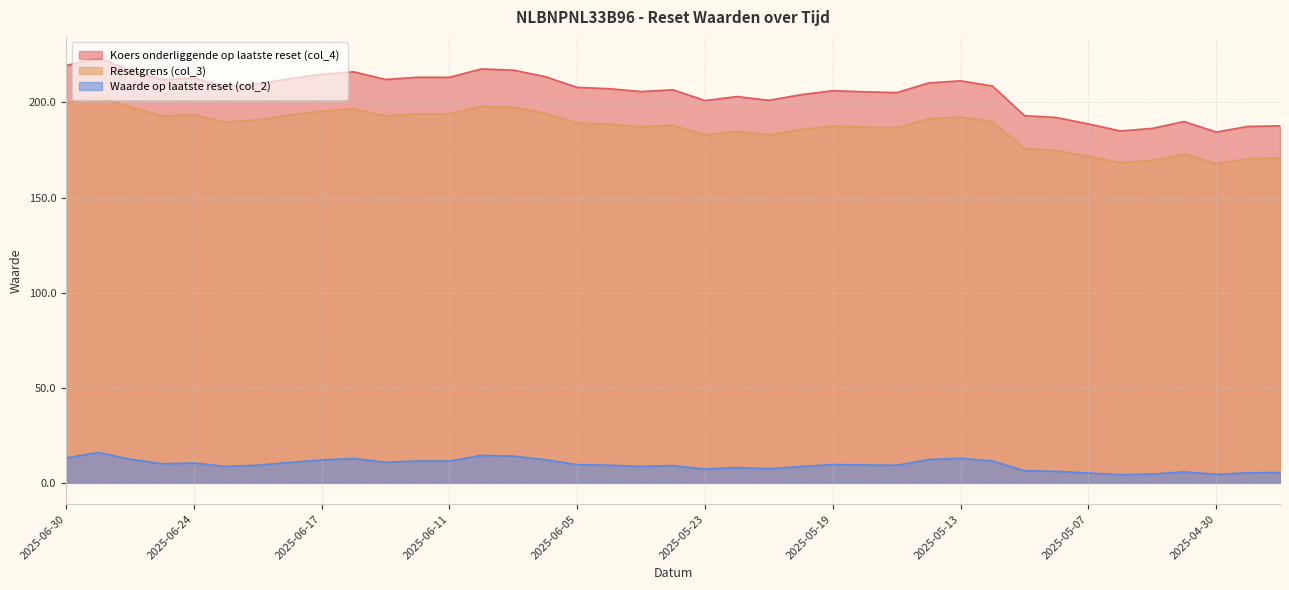

Is the value of Waarde op laatste reset (col_2) at 2025-05-14 greater than the value of Koers onderliggende op laatste reset (col_4) at 2025-06-30?

No